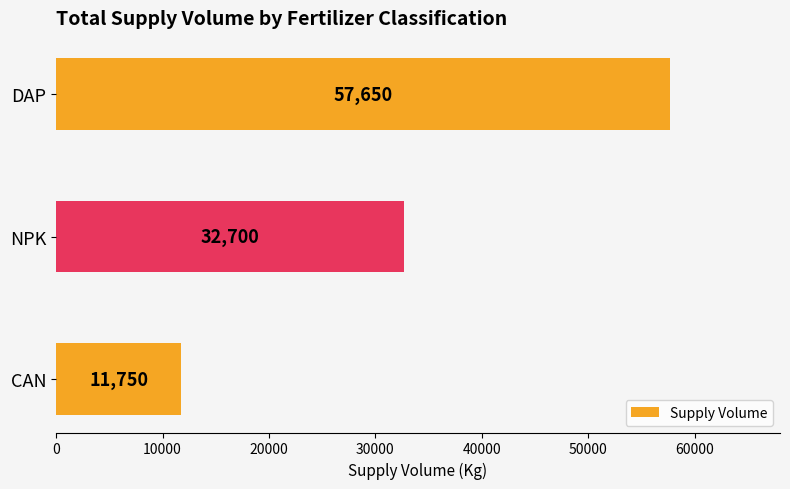

Between DAP and NPK, which is larger?

DAP